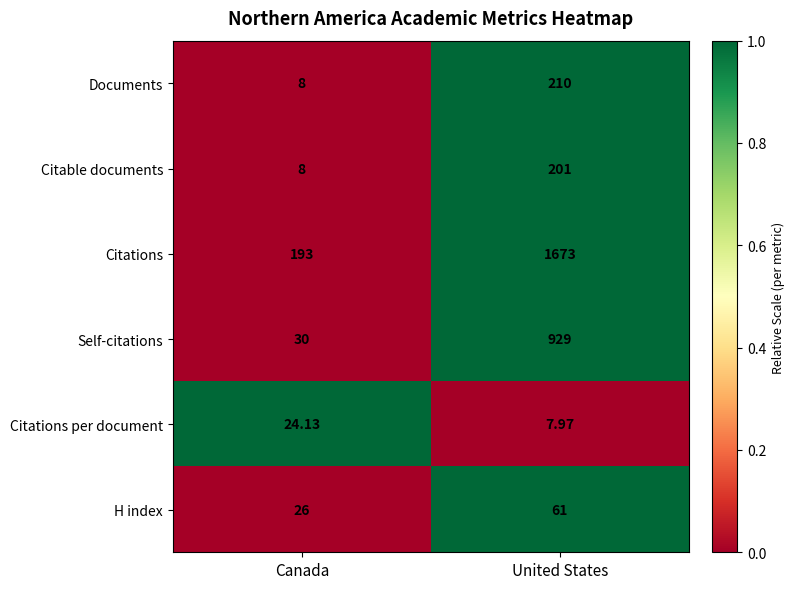

List the series in order of their peak value, lowest first.

Citations per document, H index, Citable documents, Documents, Self-citations, Citations